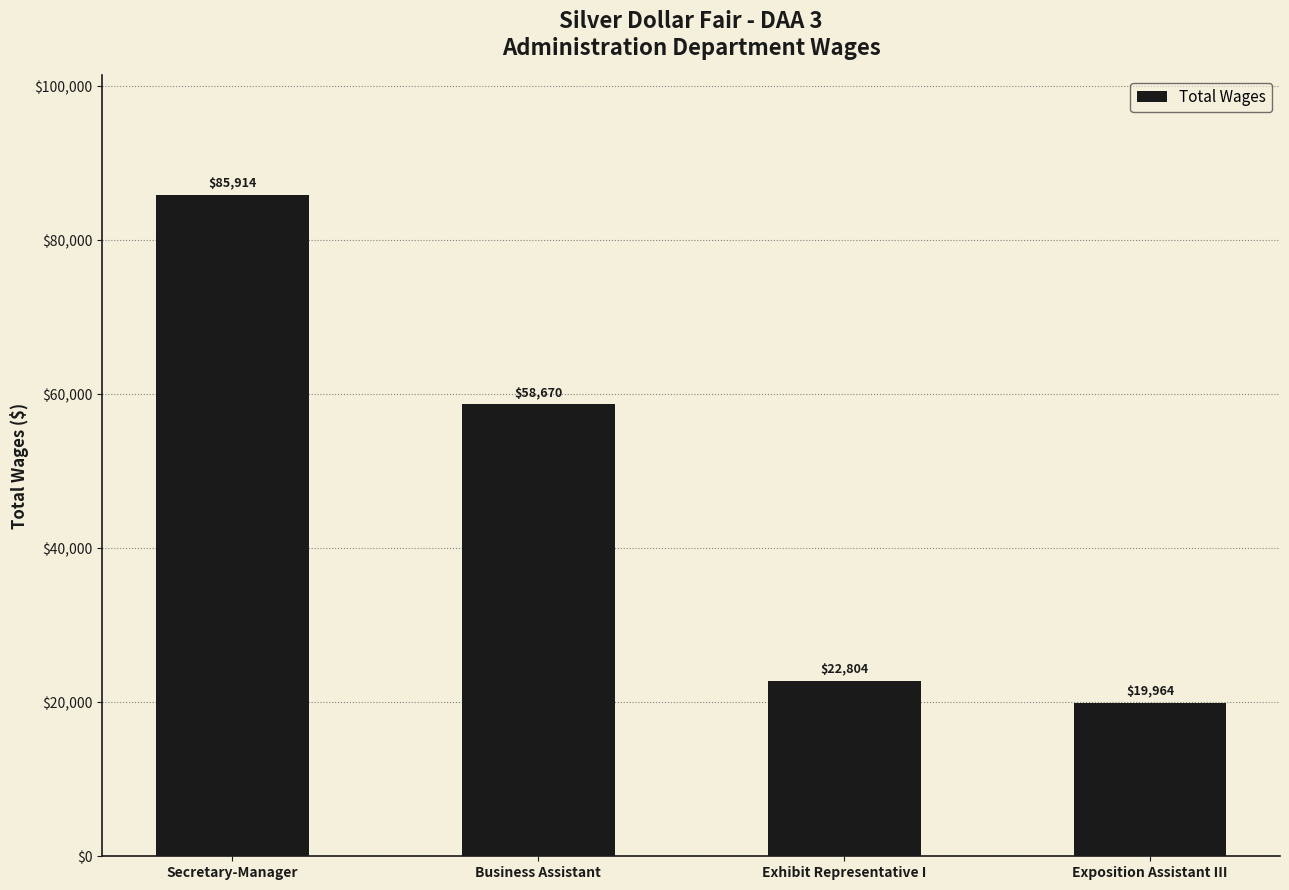

What is the sum of all values?

187352